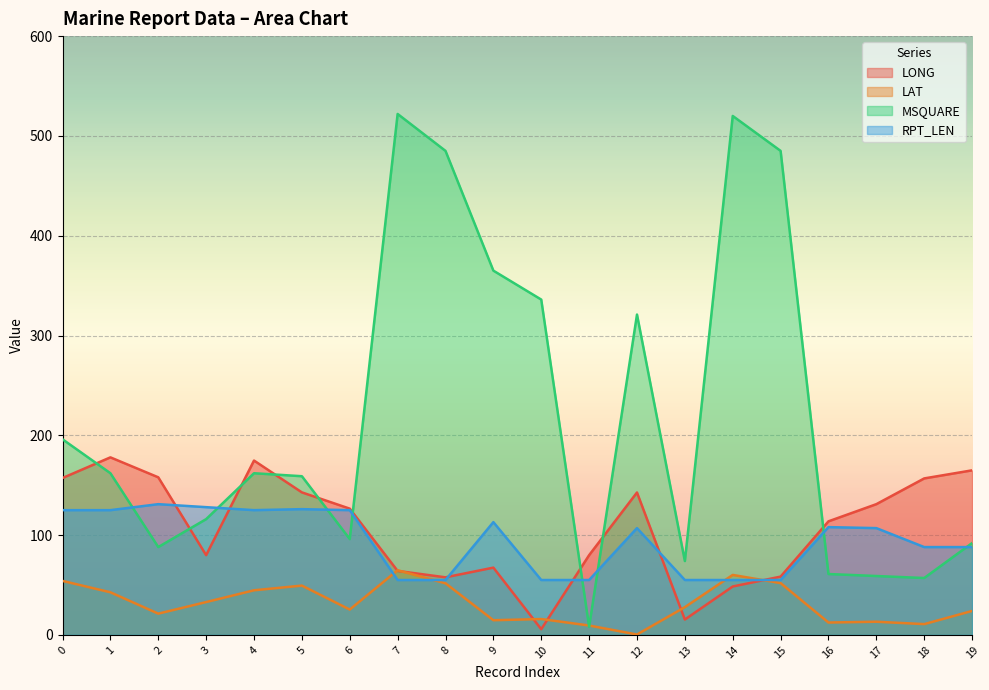

What is the highest value of the LONG series?

177.9